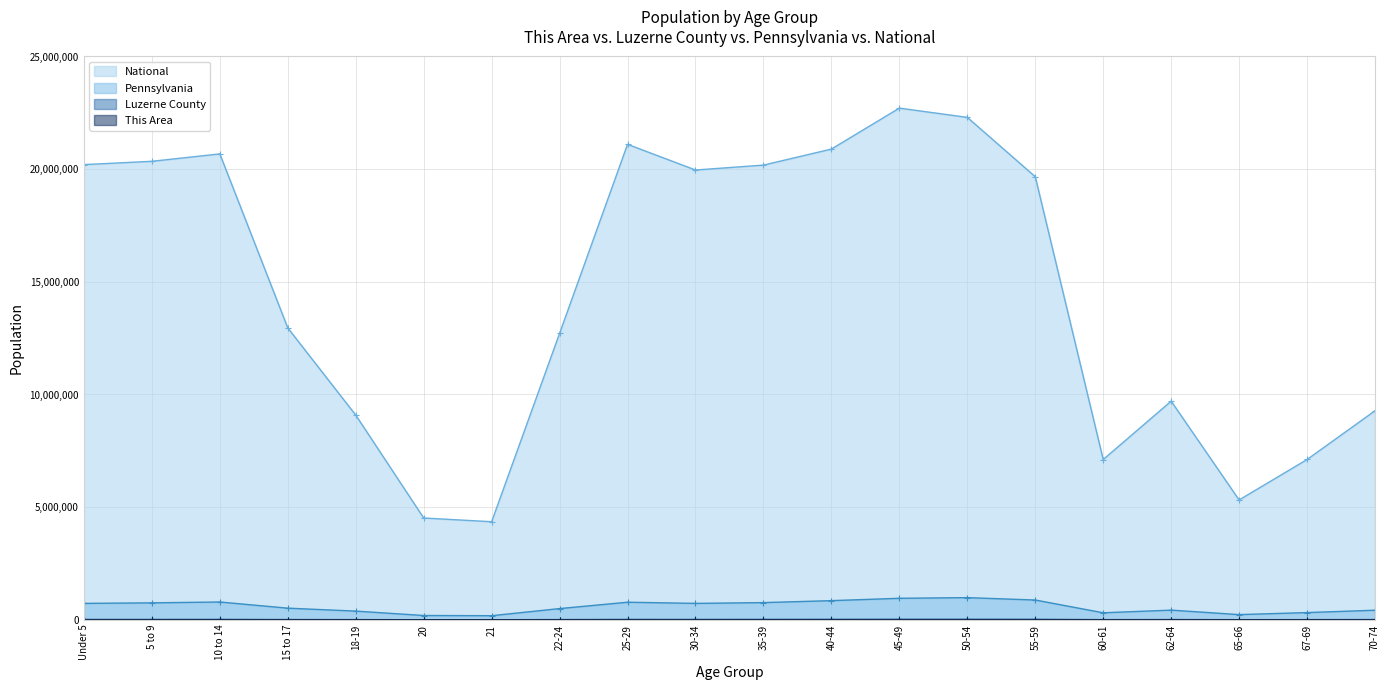

What are all the series names shown in the legend?

This Area, Luzerne County, Pennsylvania, National